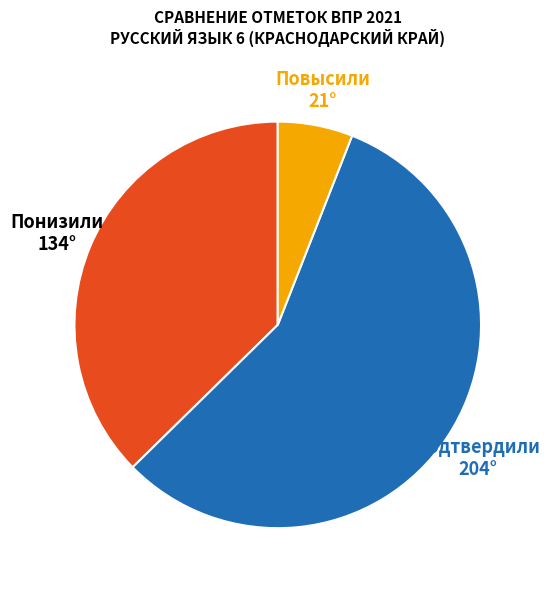

Is there a majority slice in this chart?

Yes